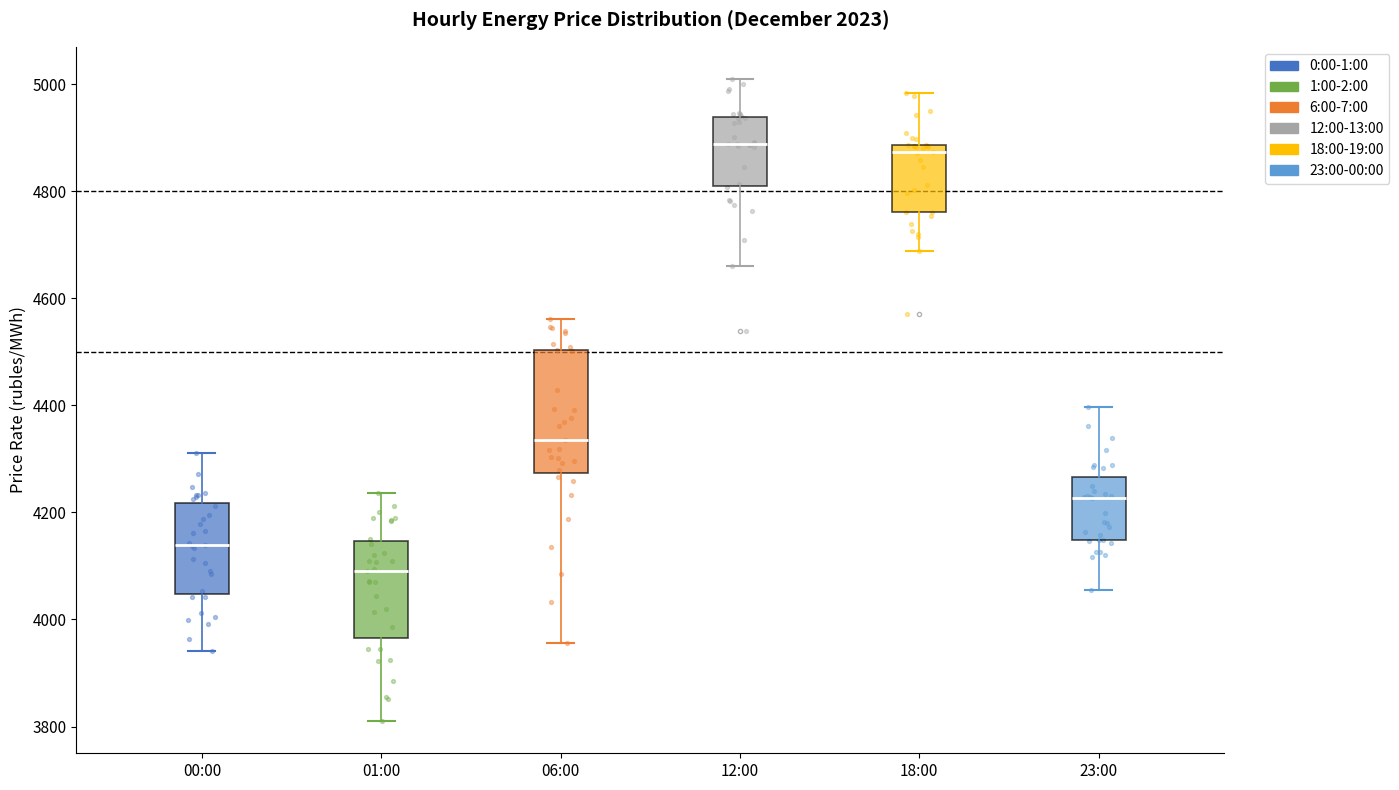

Comparing the boxes themselves (not the whiskers), which one is the tallest?

06:00